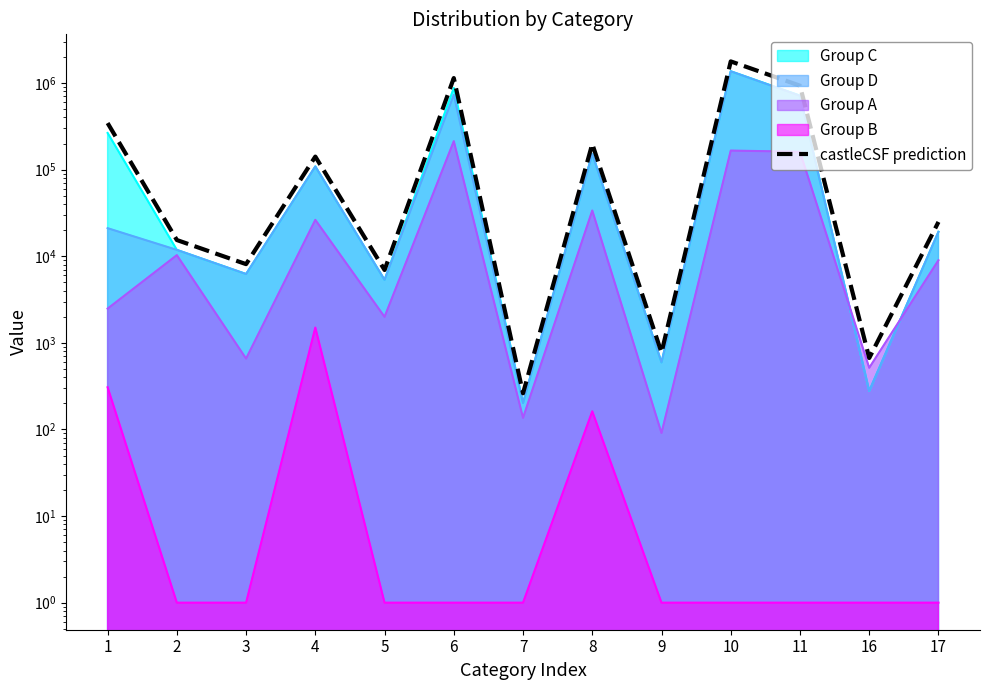

How many lines are shown in the chart?

1